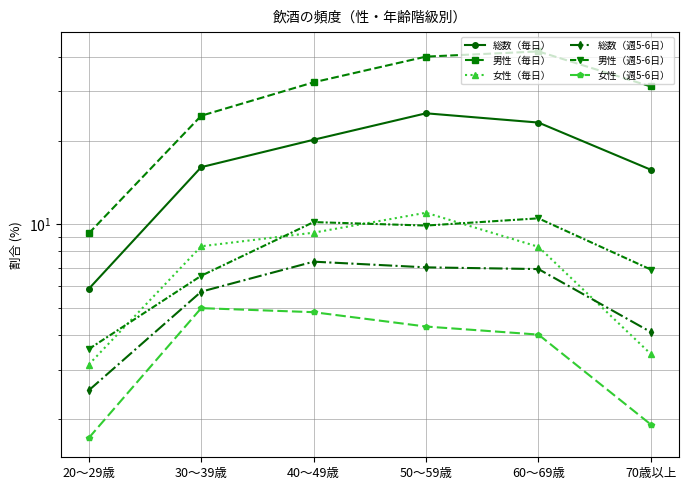

Reading left to right, transcribe all the data shown in this chart.

総数（毎日）: 20～29歳=5.9	30～39歳=16.1	40～49歳=20.1	50～59歳=25.0	60～69歳=23.2	70歳以上=15.7
男性（毎日）: 20～29歳=9.3	30～39歳=24.5	40～49歳=32.4	50～59歳=40.0	60～69歳=41.7	70歳以上=31.2
女性（毎日）: 20～29歳=3.1	30～39歳=8.3	40～49歳=9.3	50～59歳=11.0	60～69歳=8.3	70歳以上=3.4
総数（週5-6日）: 20～29歳=2.5	30～39歳=5.7	40～49歳=7.4	50～59歳=7.0	60～69歳=6.9	70歳以上=4.1
男性（週5-6日）: 20～29歳=3.6	30～39歳=6.5	40～49歳=10.2	50～59歳=9.9	60～69歳=10.5	70歳以上=6.9
女性（週5-6日）: 20～29歳=1.7	30～39歳=5.0	40～49歳=4.8	50～59歳=4.3	60～69歳=4.0	70歳以上=1.9